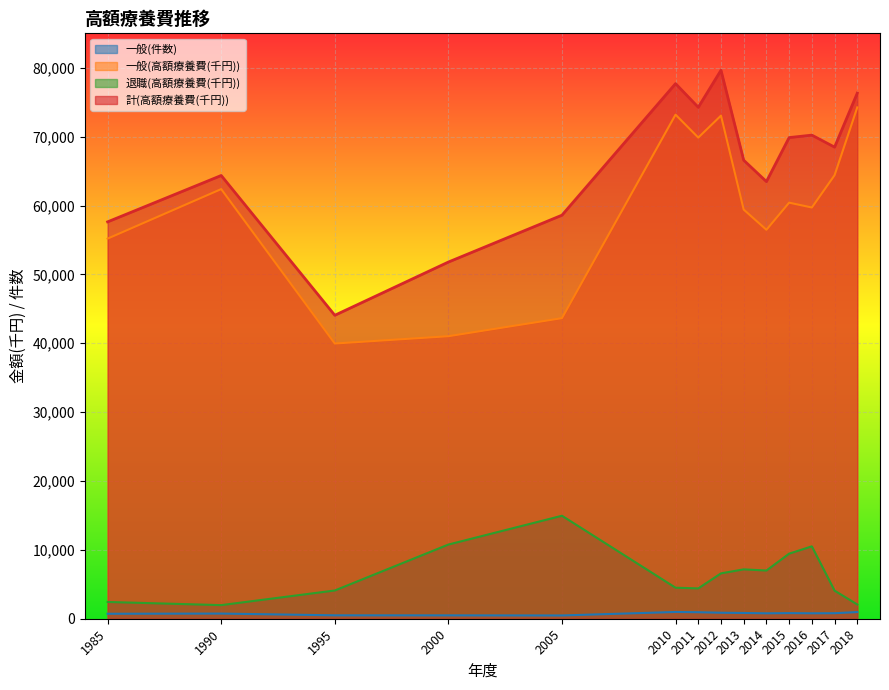

Where is the first local maximum for 計(高額療養費(千円))?

1990